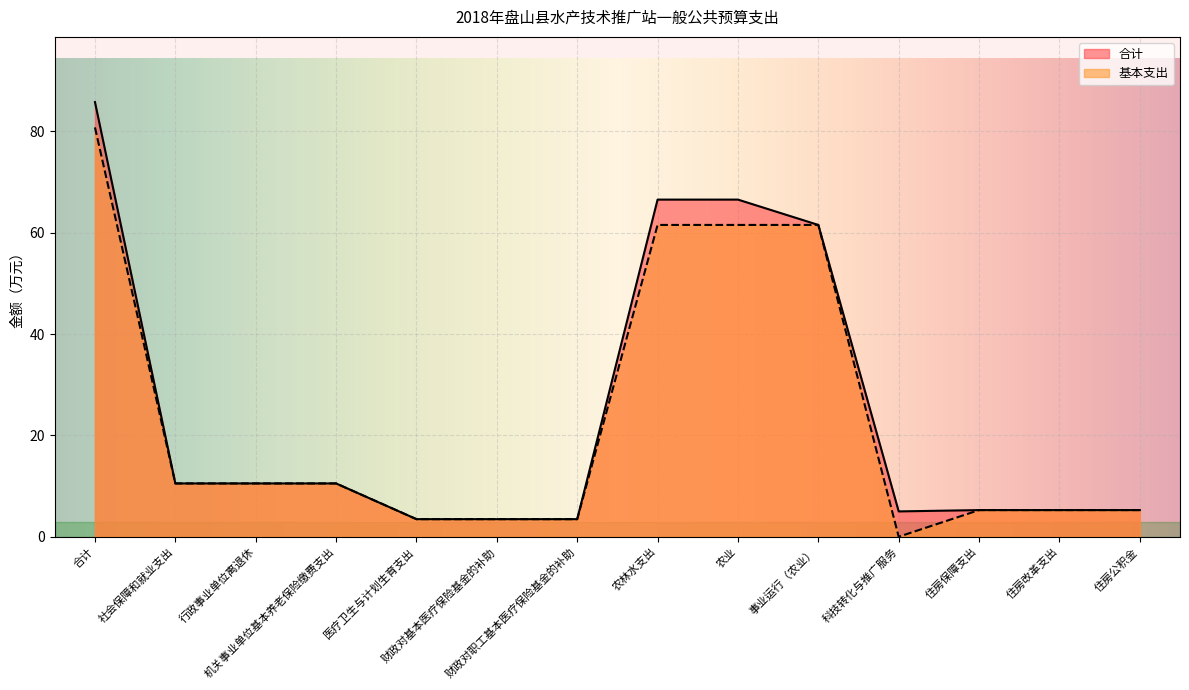

Where does the 基本支出 series first go above 10?

合计